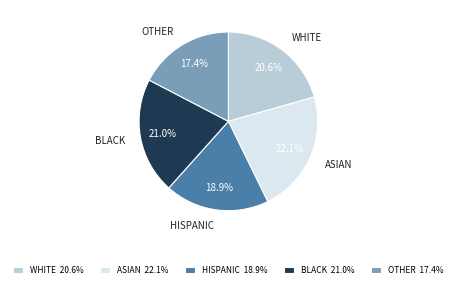

Is there a majority slice in this chart?

No